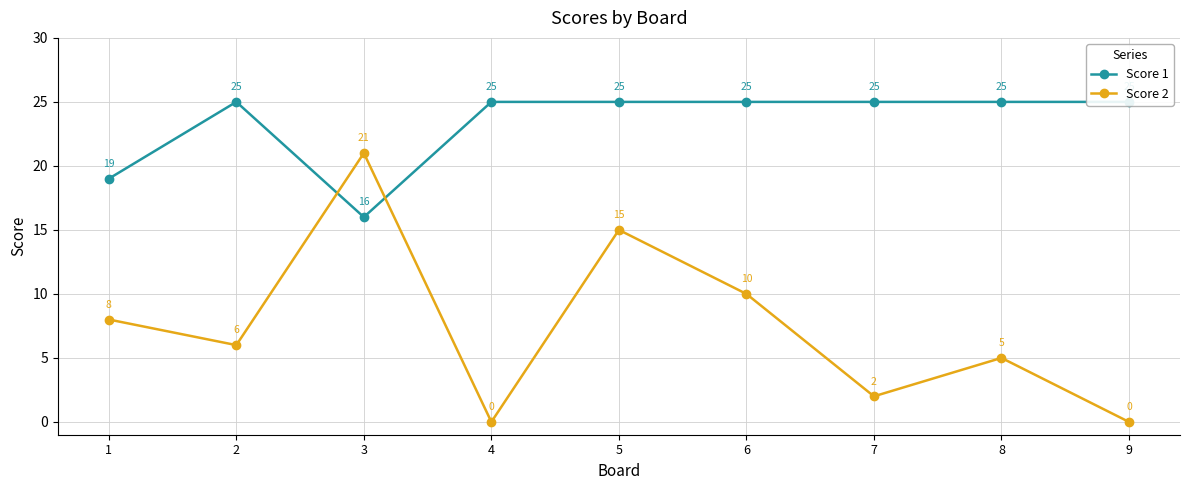

The value of Score 1 at 4 is 25. True or false?

True